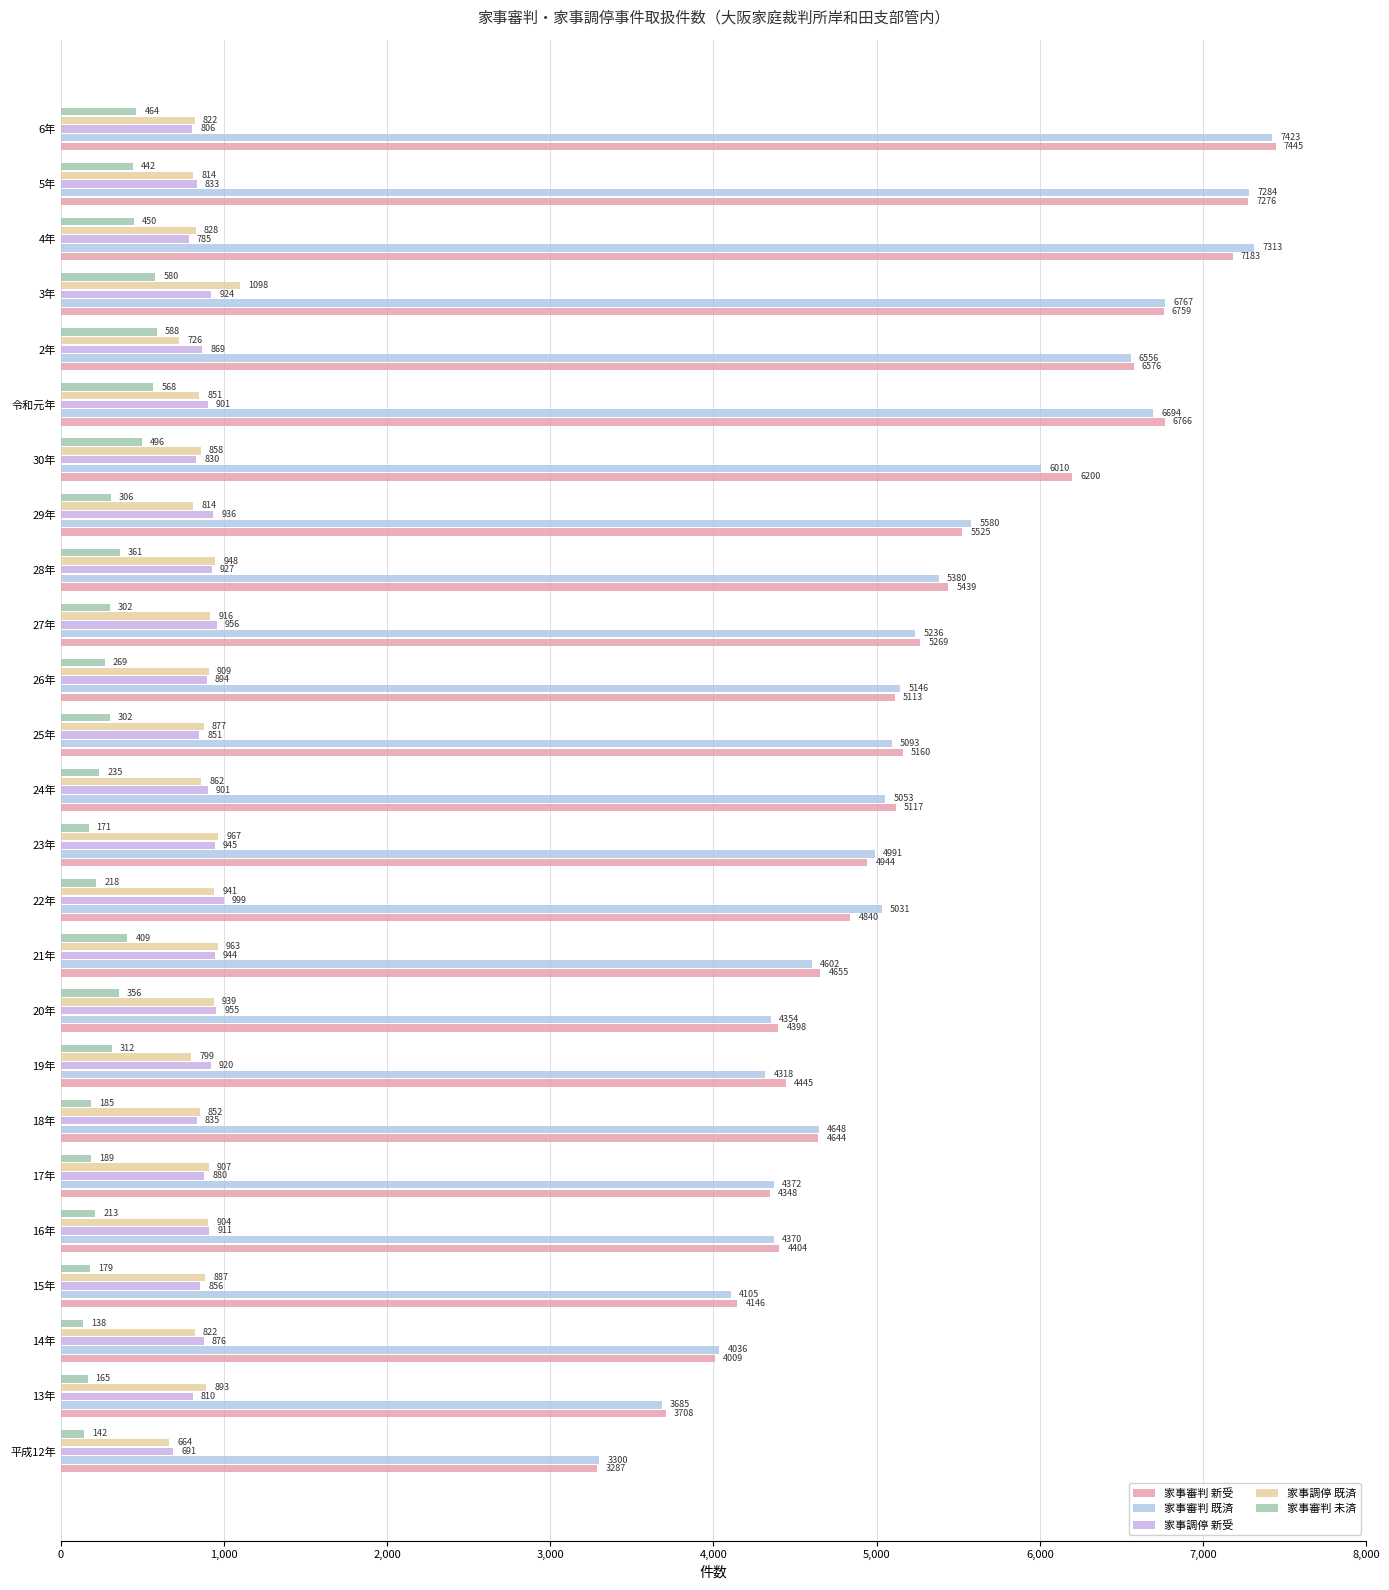

How many series are shown in this chart?

5